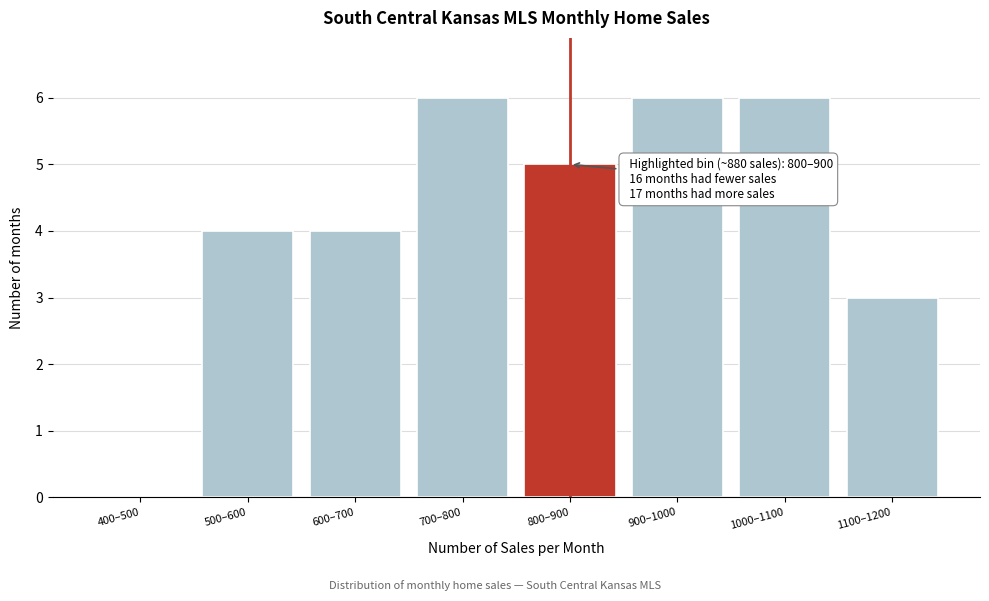

Reading left to right, list all the values displayed in this chart.

400–500=0	500–600=4	600–700=4	700–800=6	800–900=5	900–1000=6	1000–1100=6	1100–1200=3